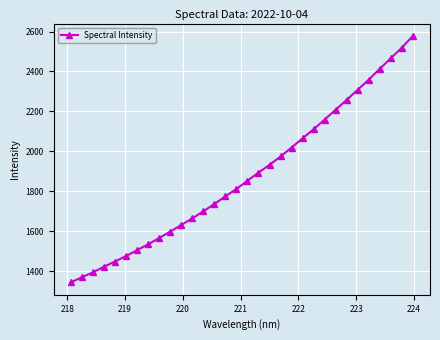

What is the value of the 9th point from the left?

1565.9